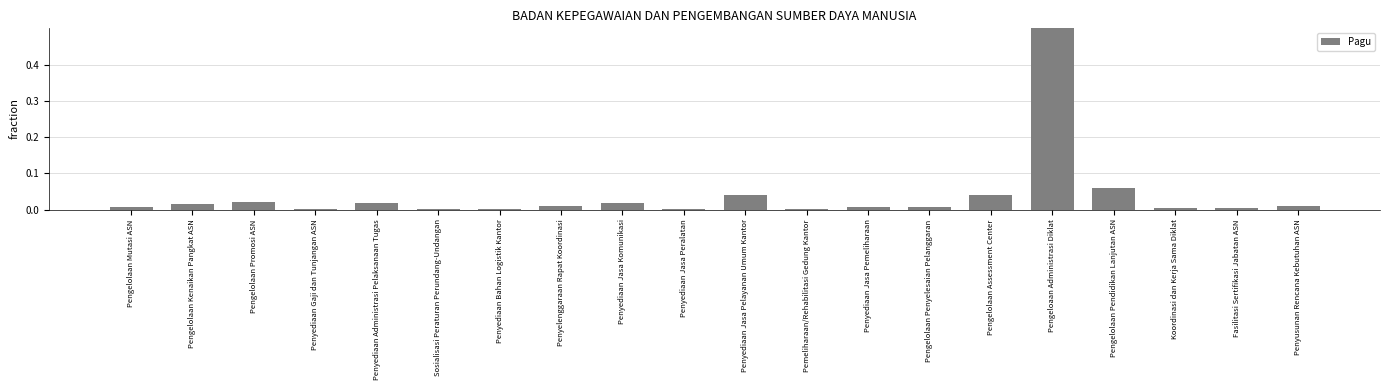

What is the greatest value displayed?

0.7